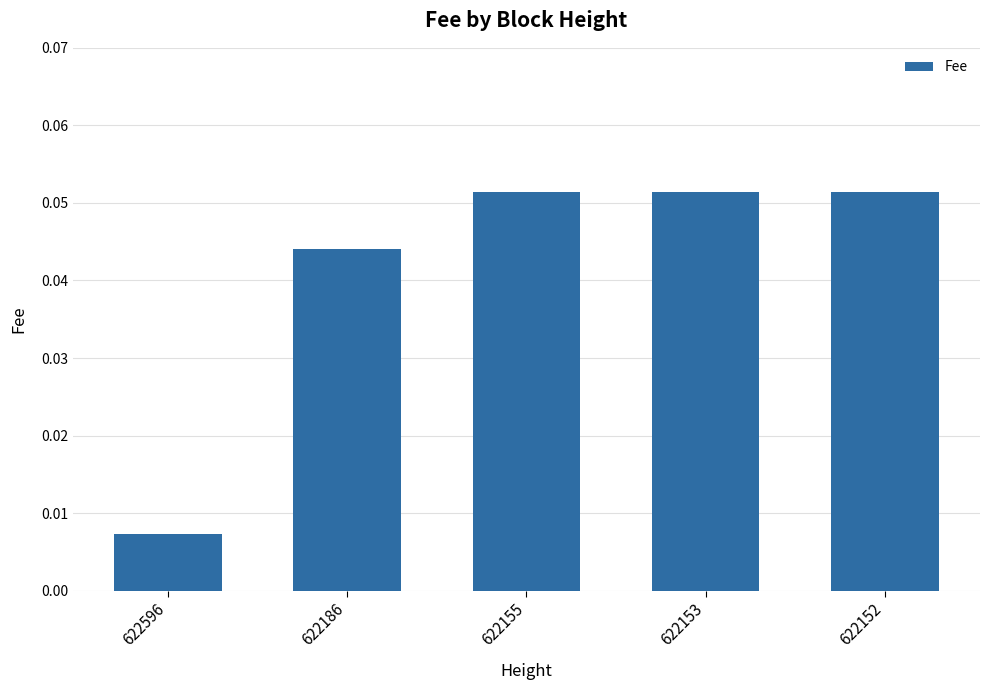

At which category does the chart reach its minimum across all series?

622596